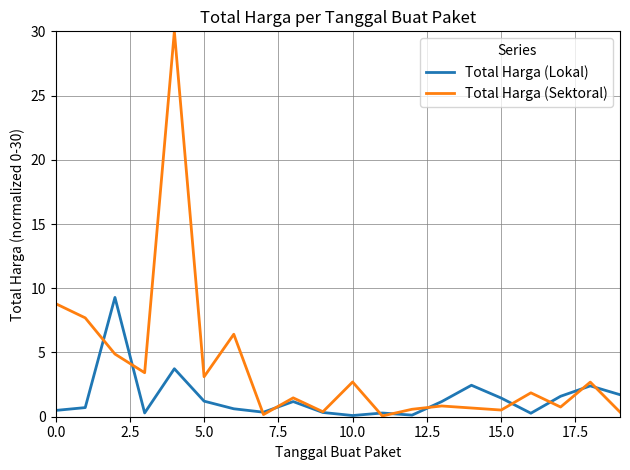

Rank the series by their maximum value, from lowest to highest.

Total Harga (Lokal), Total Harga (Sektoral)